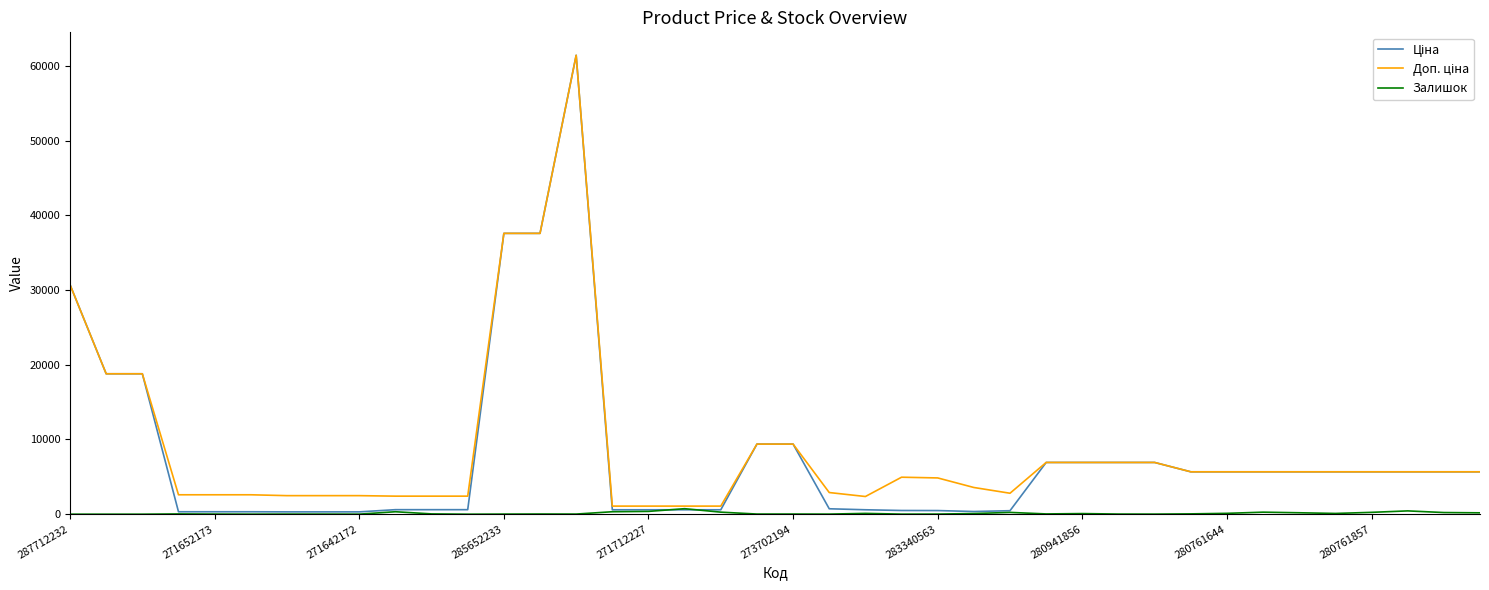

What is the label of the 1st point from the left?

287712232